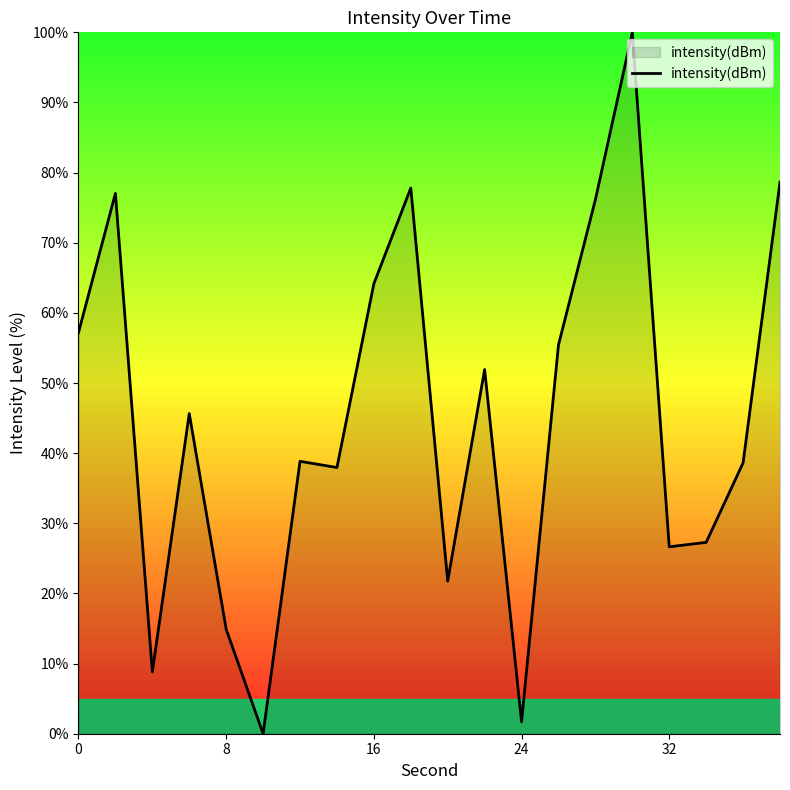

What is the greatest value displayed?

100.0